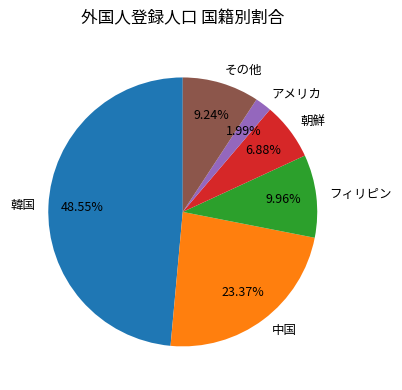

Which slice is the largest?

韓国